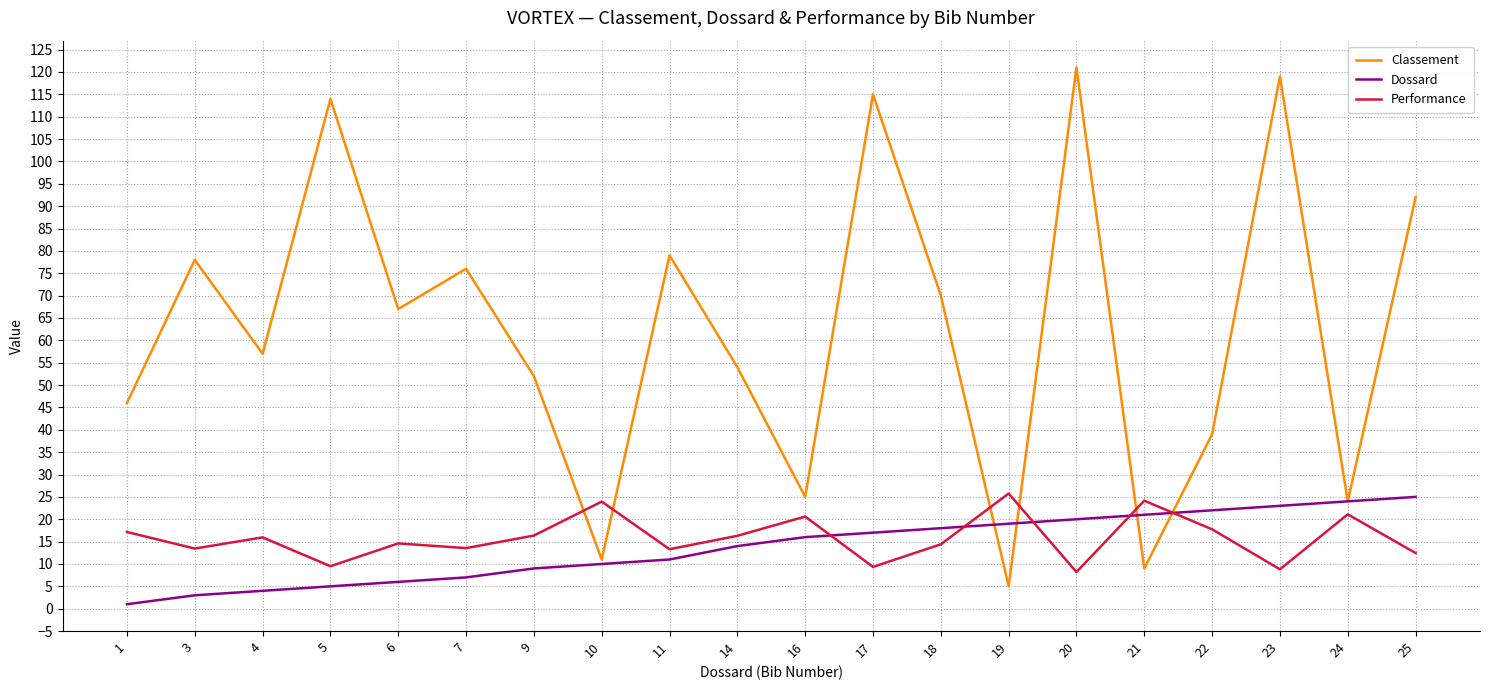

Which series has the largest range (max minus min)?

Classement